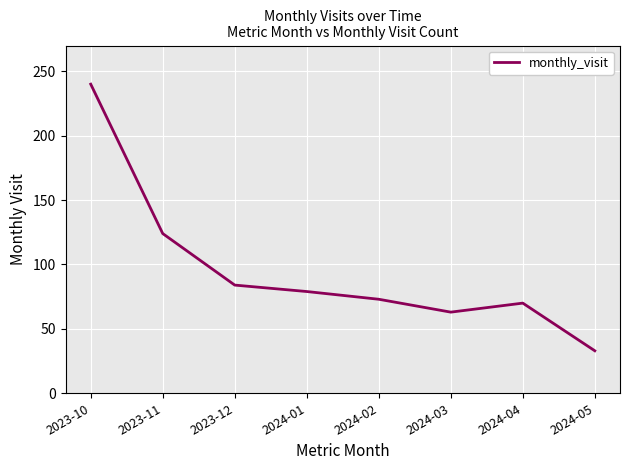

Does the chart have visible grid lines?

Yes